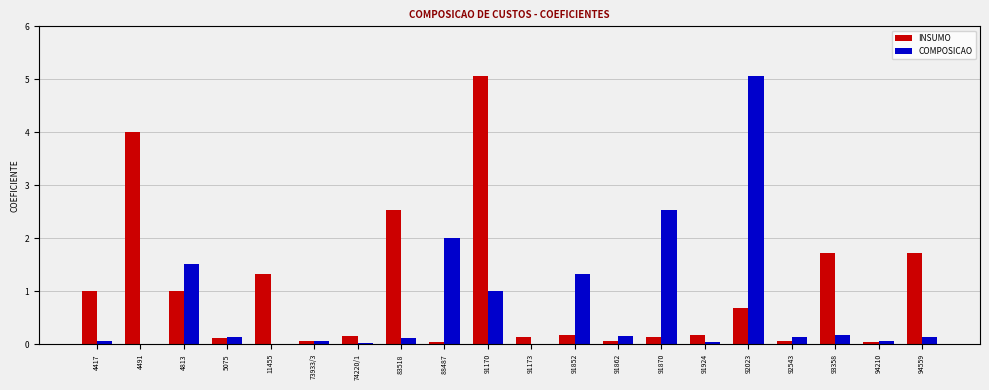

Which series changed the most between 91173 and 91870?

COMPOSICAO